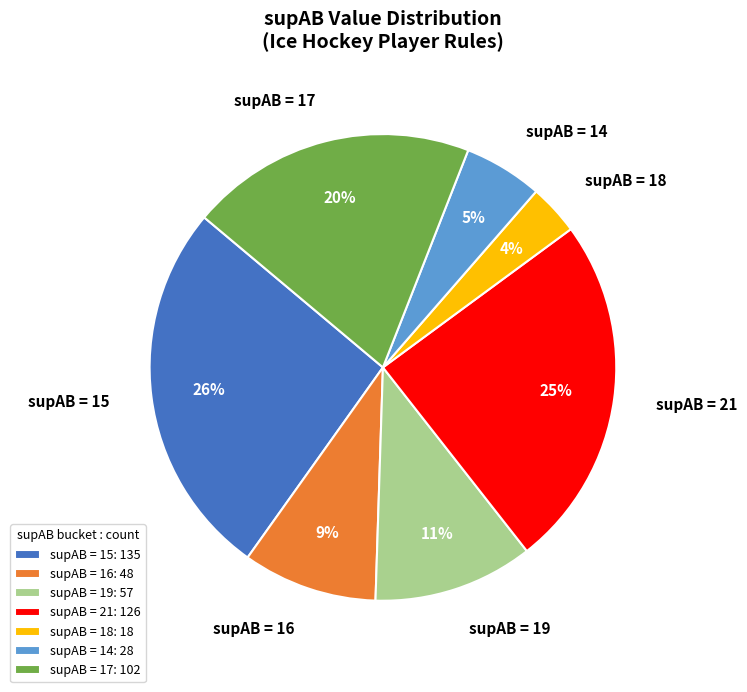

Is the sum of supAB = 16 and supAB = 15 greater than half?

No